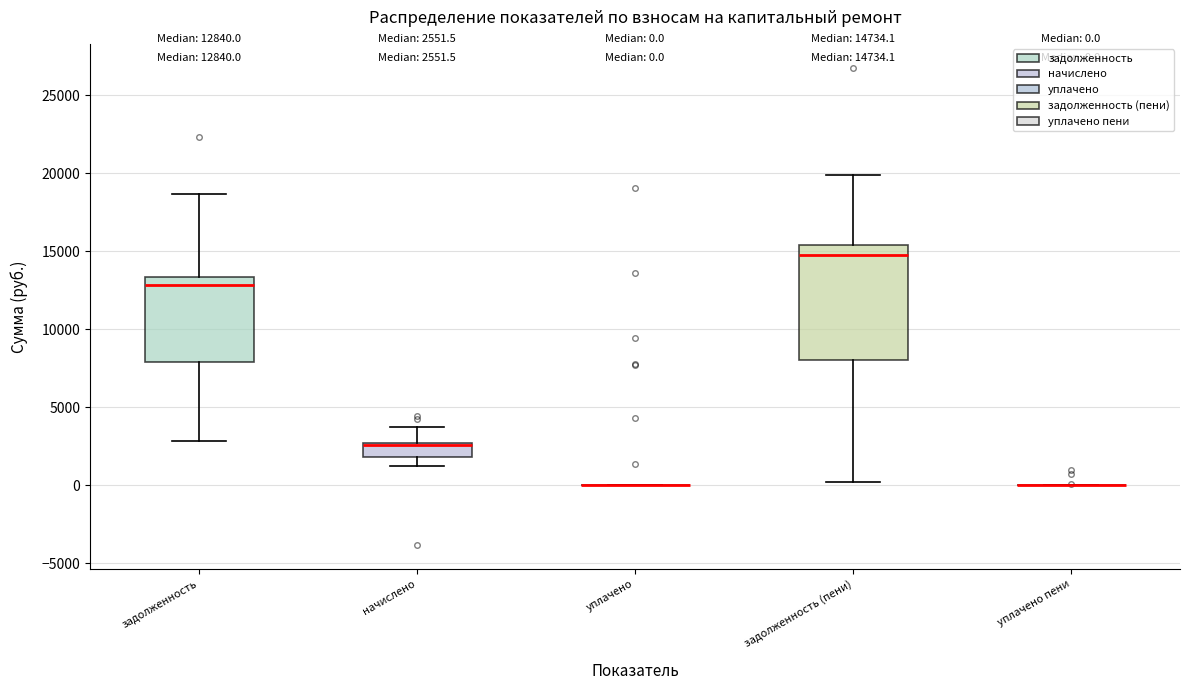

Comparing the boxes themselves (not the whiskers), which one is the tallest?

задолженность (пени)